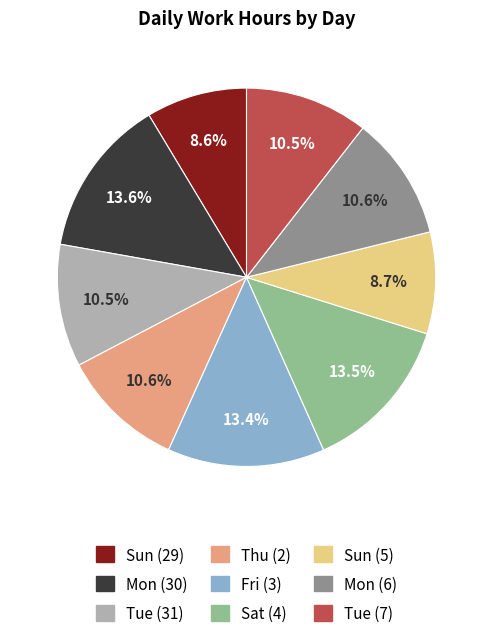

Does Sat (4) represent more than half of the total?

No